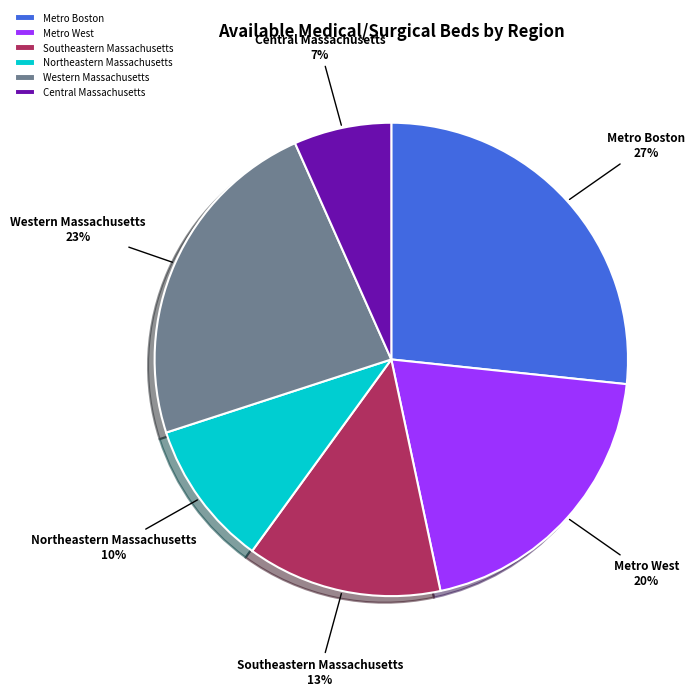

Does Northeastern Massachusetts account for over 50% of the chart?

No